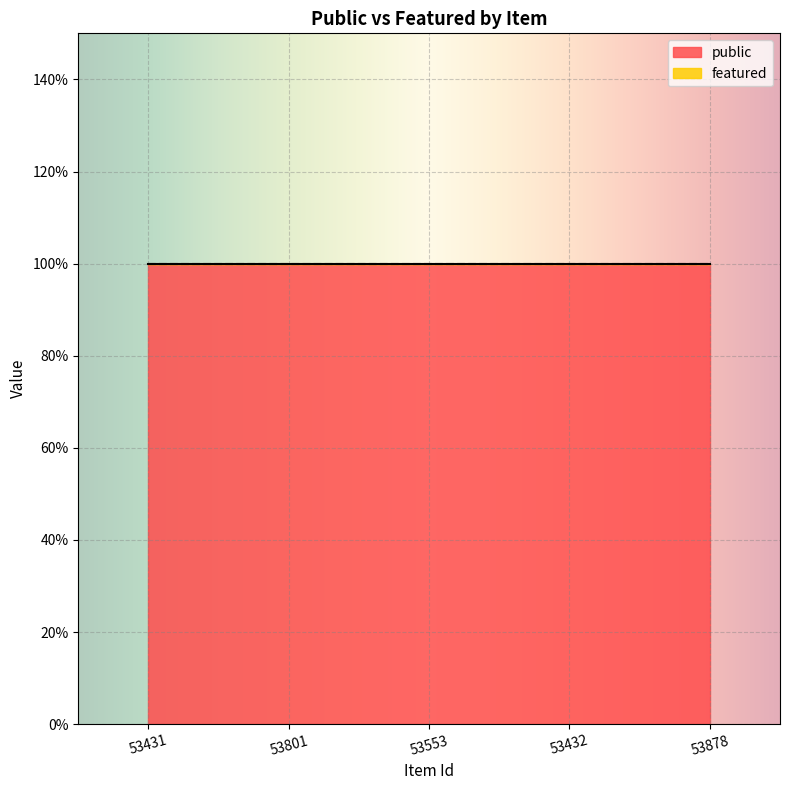

Reading right to left, transcribe all the data shown in this chart.

public: 1	1	1	1	1
featured: 0	0	0	0	0